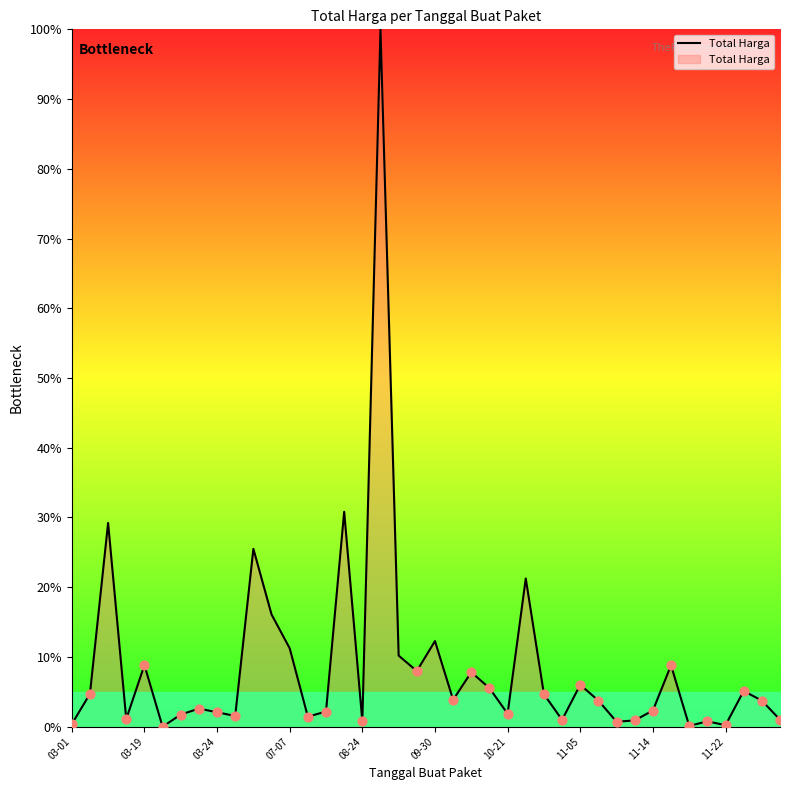

What is the greatest value displayed?

100.0